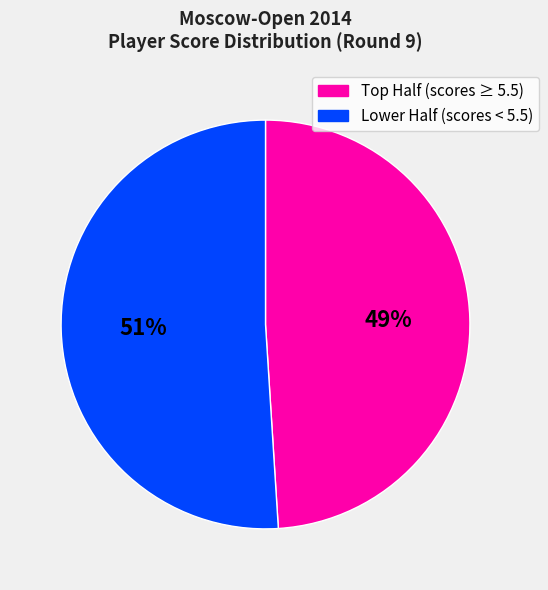

How many segments does this pie chart have?

2